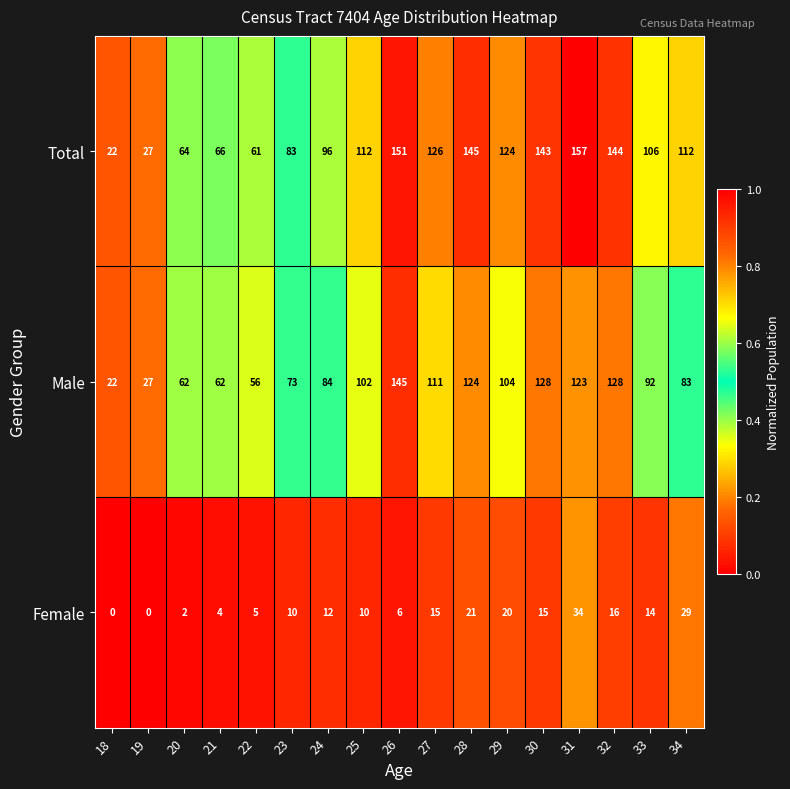

At which category is the sum across all series the highest?

31